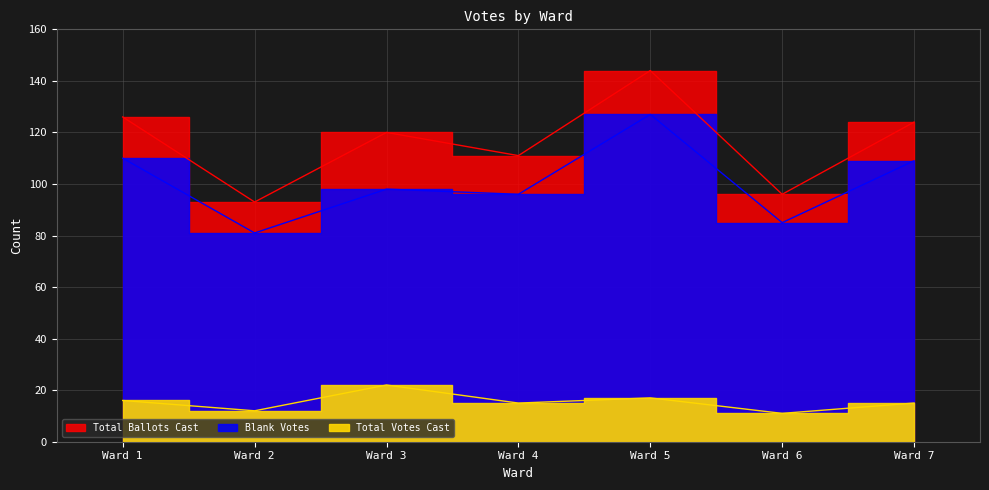

The value of Total Ballots Cast at Ward 6 is 126. True or false?

False